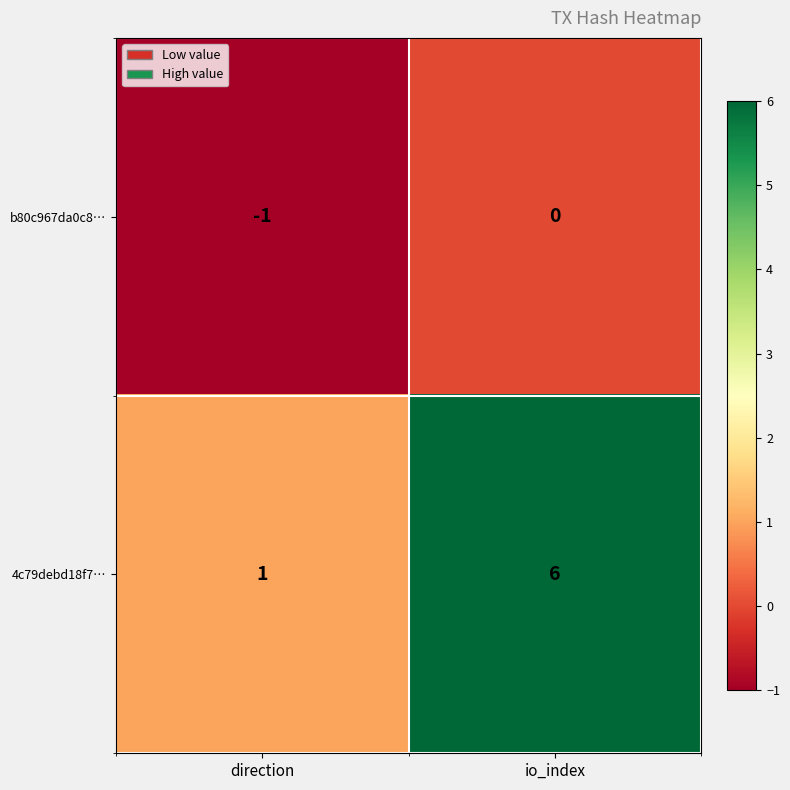

List the series in order of their overall mean, lowest first.

b80c967da0c8…, 4c79debd18f7…